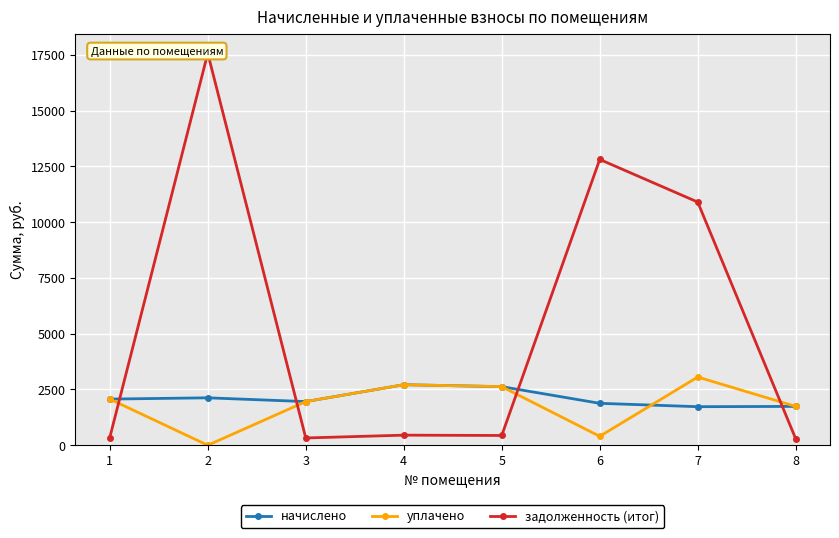

Rank the categories by задолженность (итог) value from highest to lowest.

2, 6, 7, 4, 5, 1, 3, 8